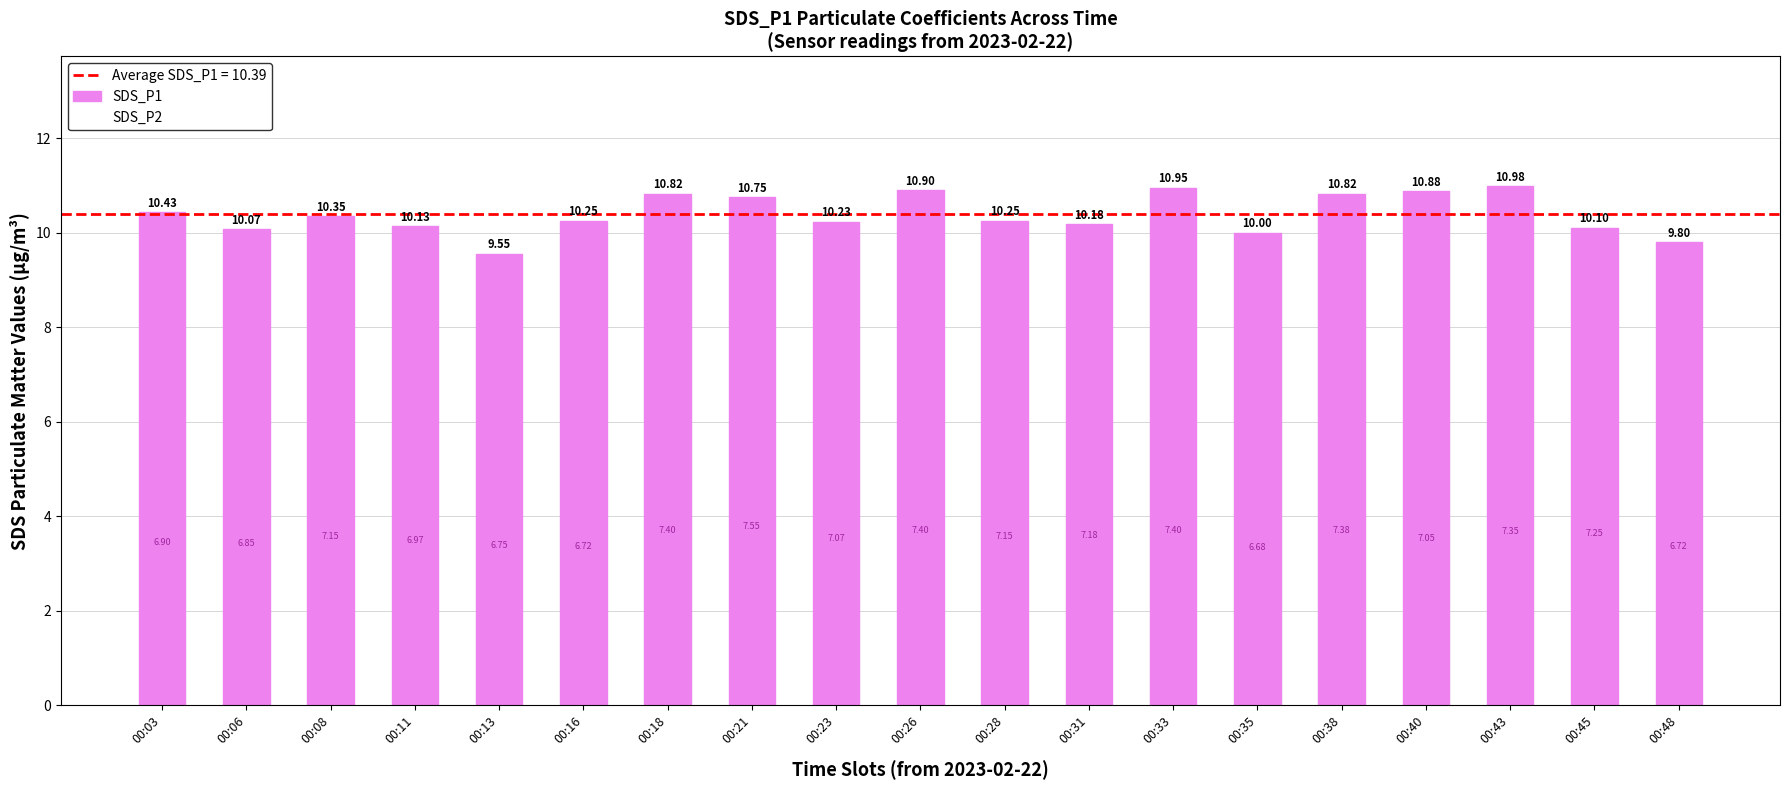

What is the difference between the maximum and minimum values?

1.4